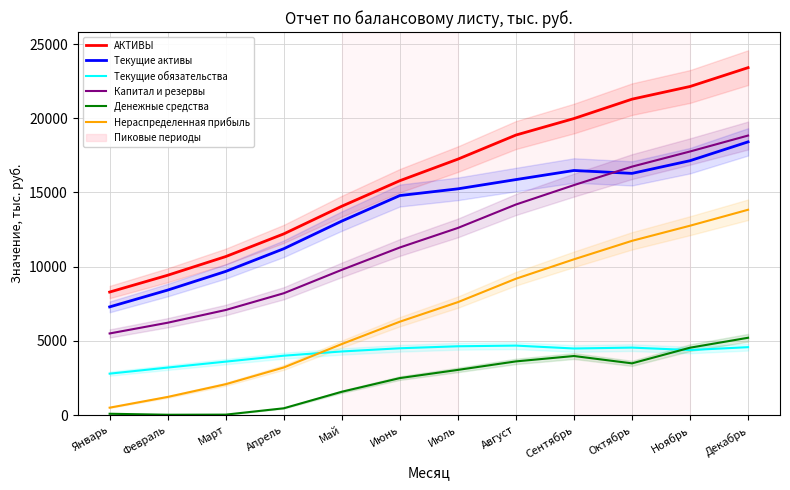

Read the АКТИВЫ value at Август, to the nearest 100.

18900